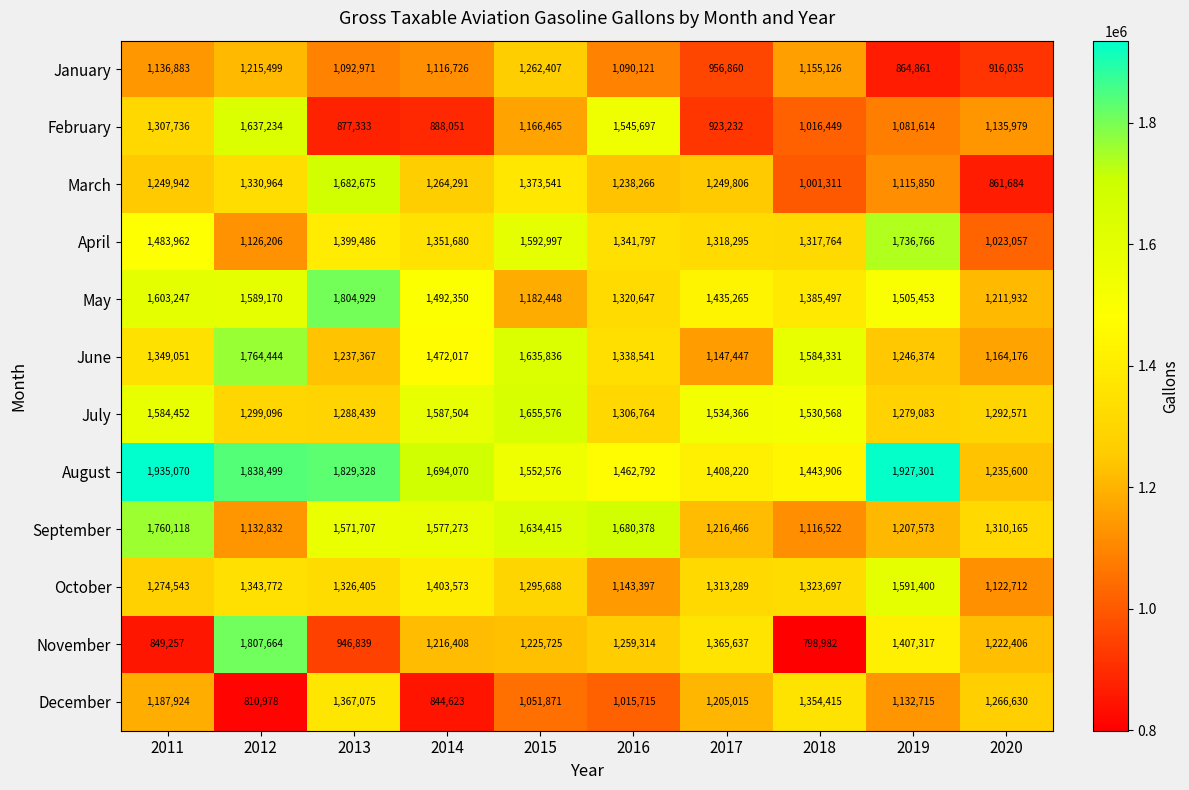

What is the difference between the highest and lowest values at 2014?

849447